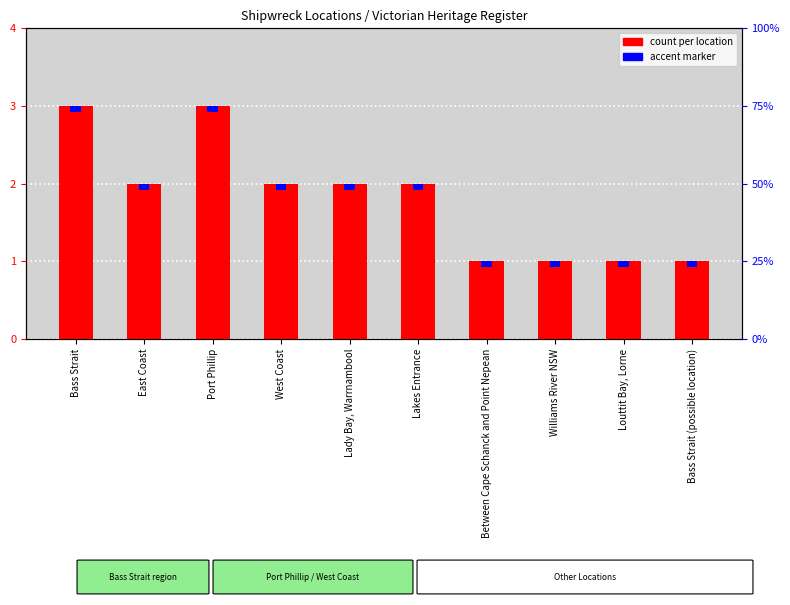

What is the approximate value at East Coast?

2